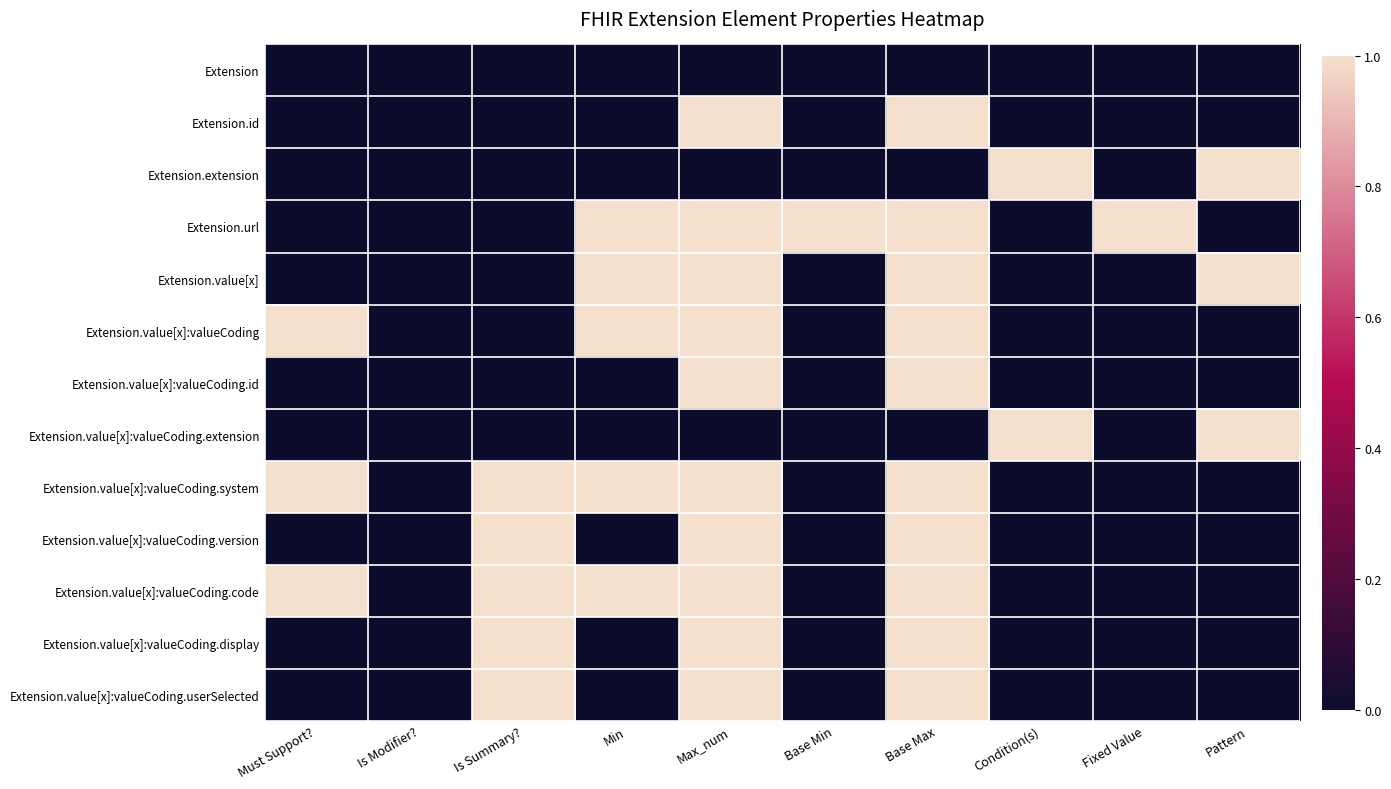

List the series in order of their peak value, lowest first.

Extension, Extension.id, Extension.extension, Extension.url, Extension.value[x], Extension.value[x]:valueCoding, Extension.value[x]:valueCoding.id, Extension.value[x]:valueCoding.extension, Extension.value[x]:valueCoding.system, Extension.value[x]:valueCoding.version, Extension.value[x]:valueCoding.code, Extension.value[x]:valueCoding.display, Extension.value[x]:valueCoding.userSelected